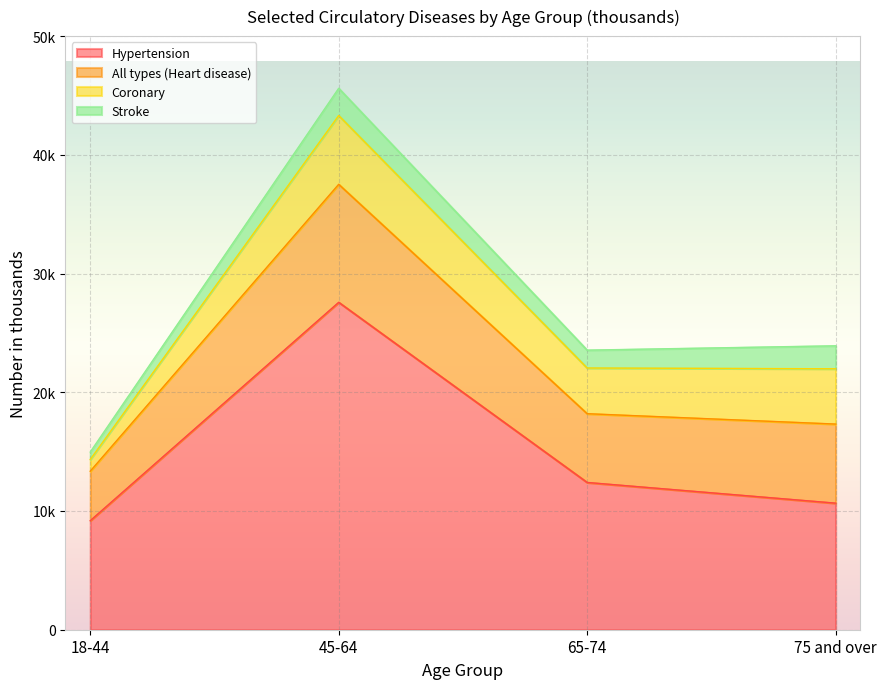

In Hypertension, how many points are higher than both neighbors (excluding endpoints)?

1